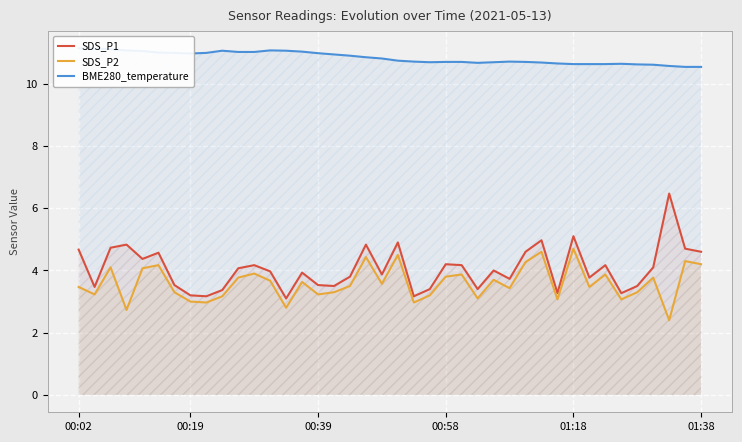

Is the value of SDS_P1 at 22 greater than the value of BME280_temperature at 37?

No